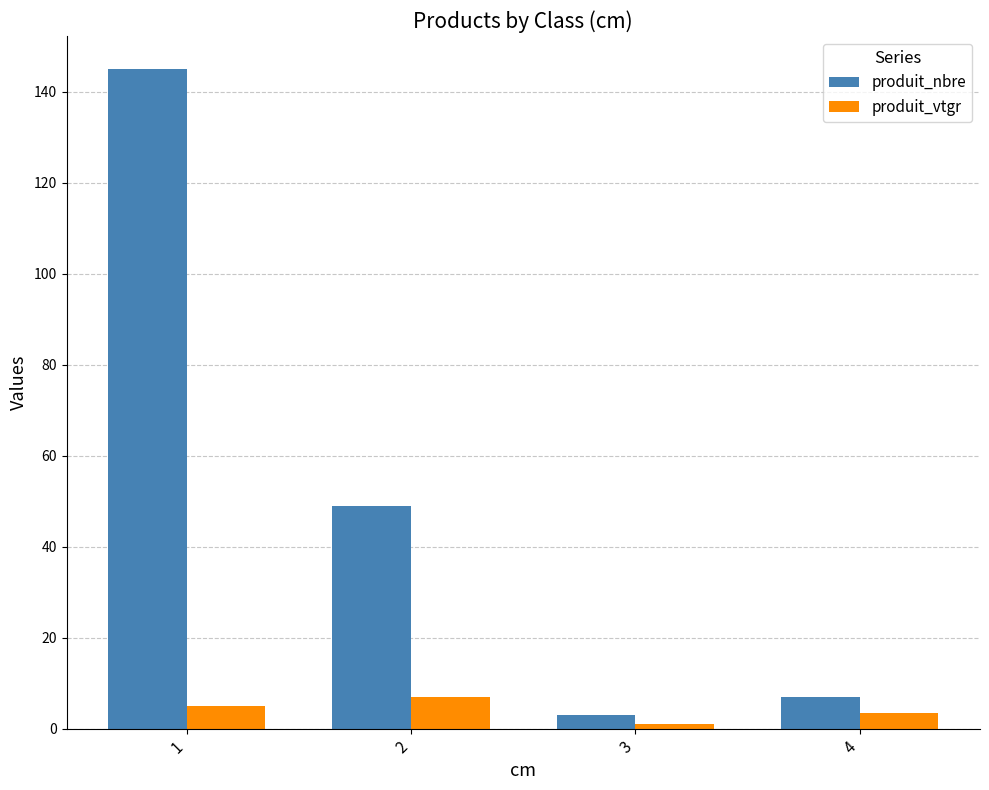

Count the number of data series in this chart.

2